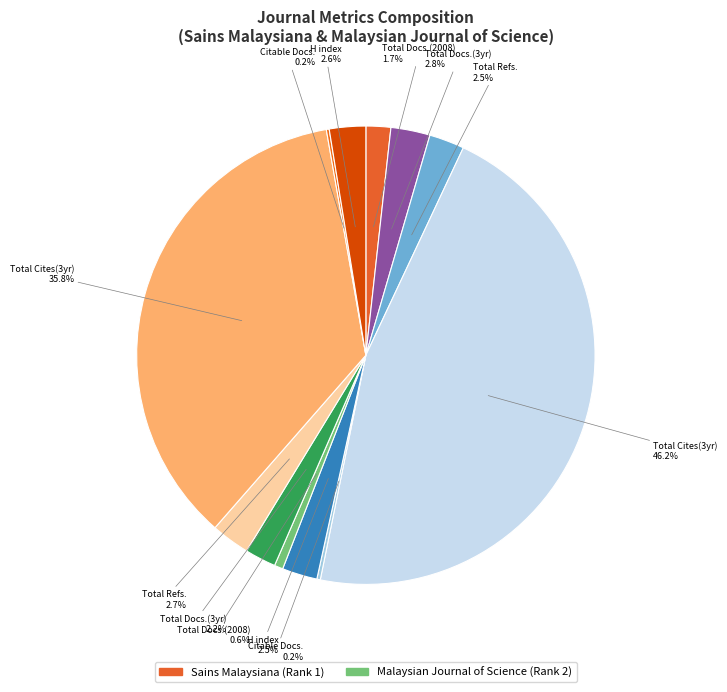

Does any single category account for the majority?

No